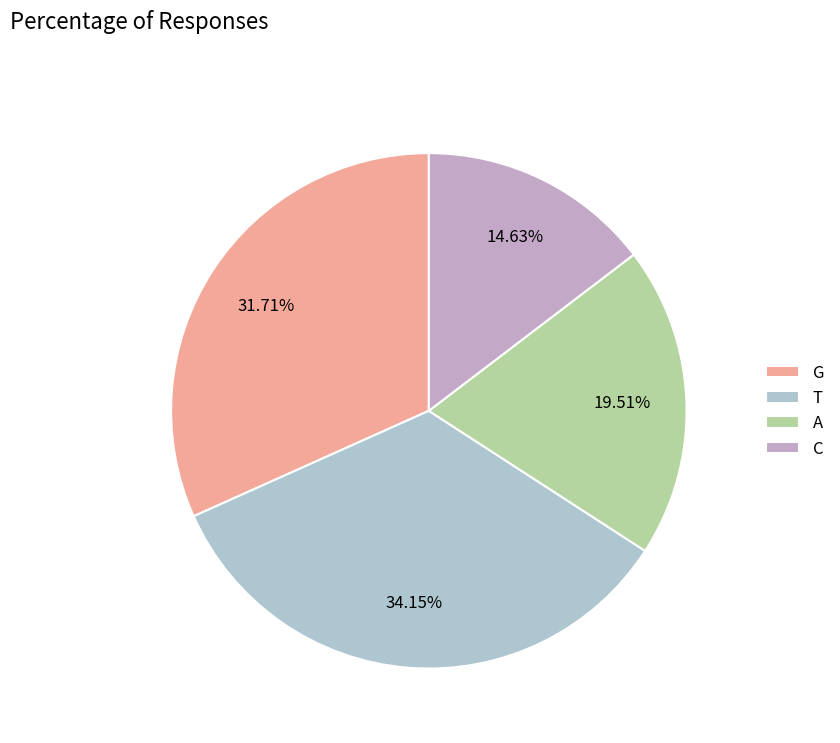

What percentage is the T slice, to the nearest percent?

34%